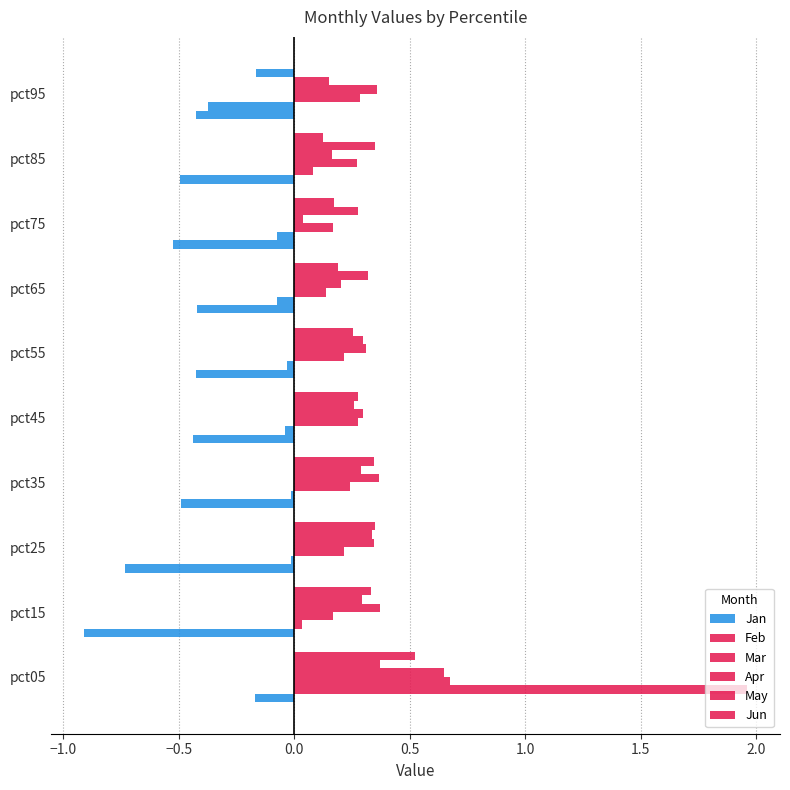

How many series are shown in this chart?

6